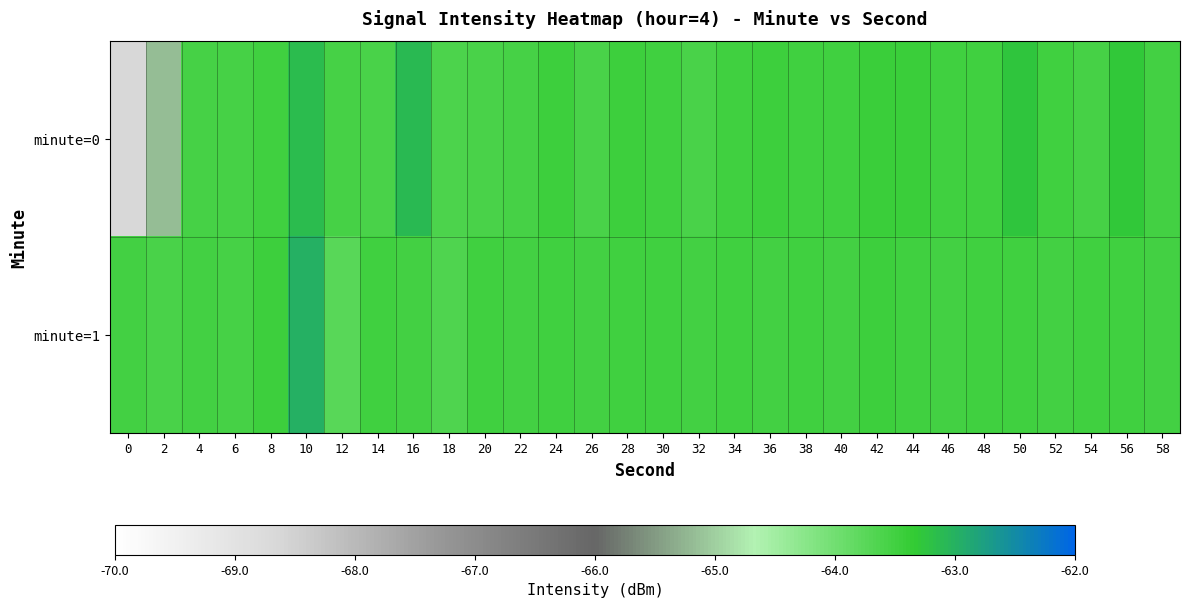

Between 52 and 28, which is larger?

28